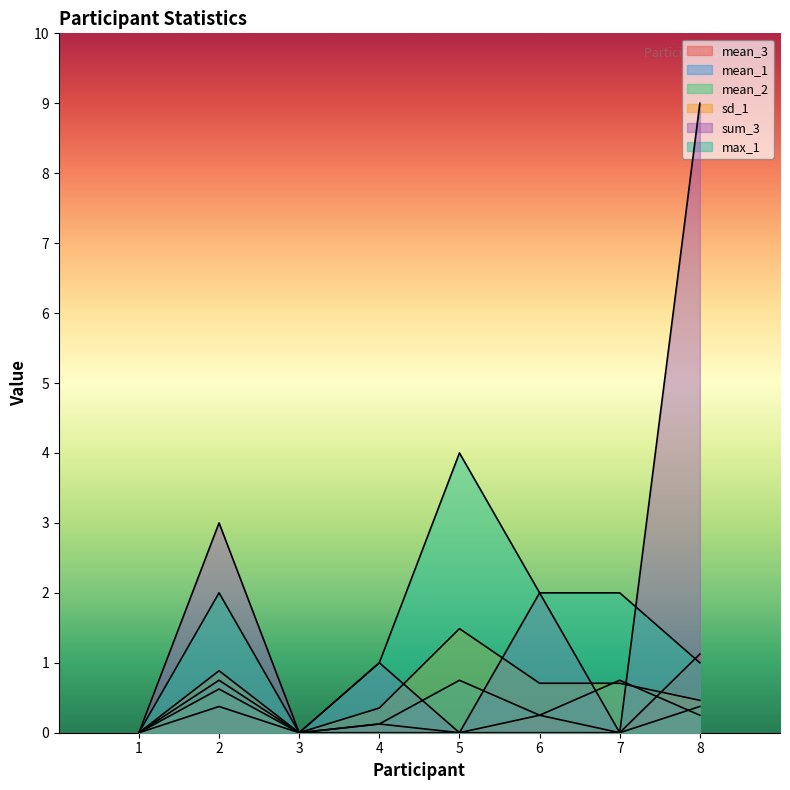

Where is the first local minimum for sum_3?

3